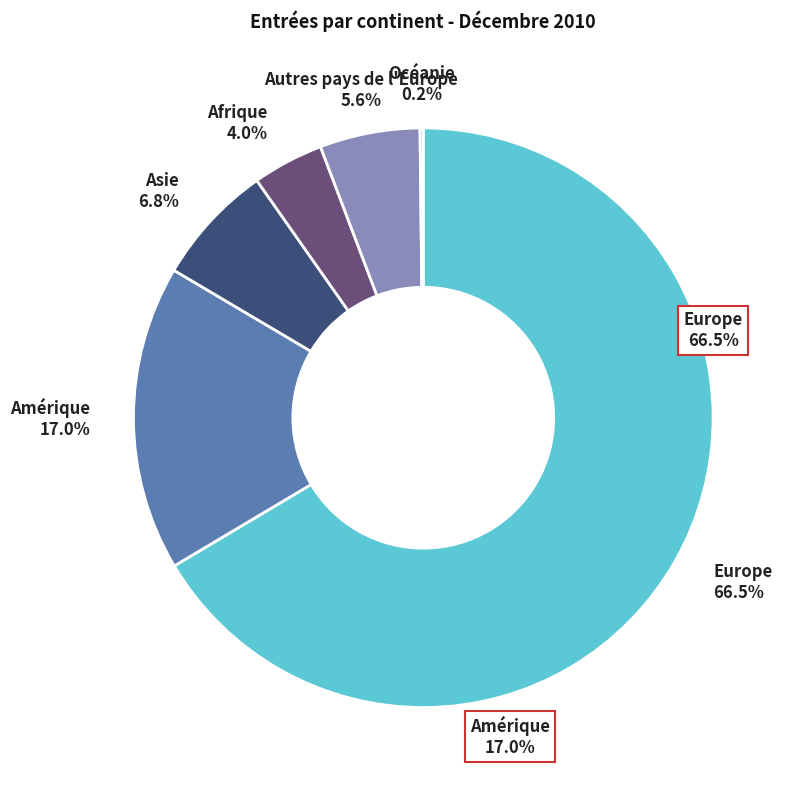

Is Océanie the majority of the pie?

No